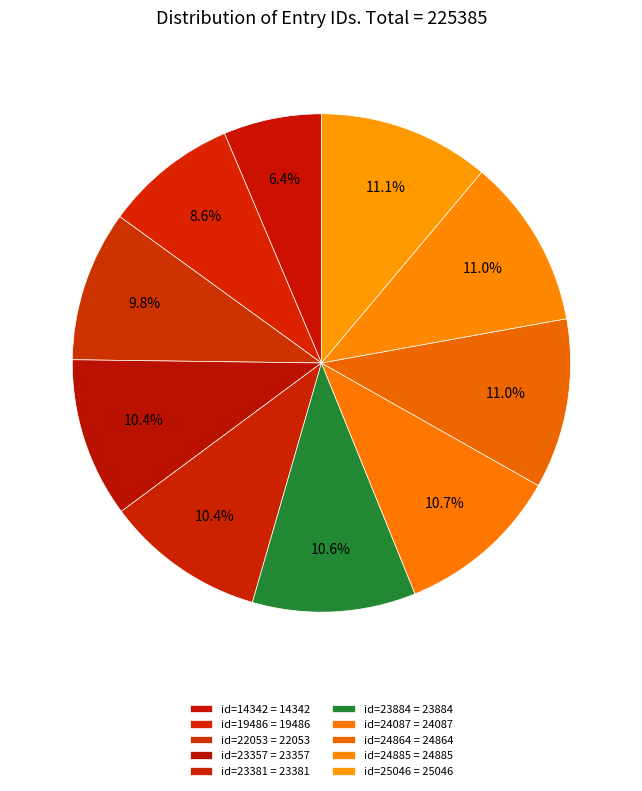

Between id=19486 and id=23357, which is larger?

id=23357